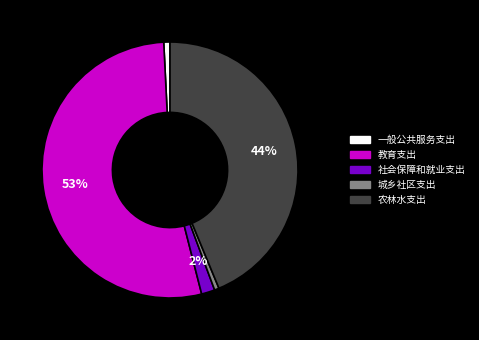

Which category has the biggest portion of the pie?

教育支出